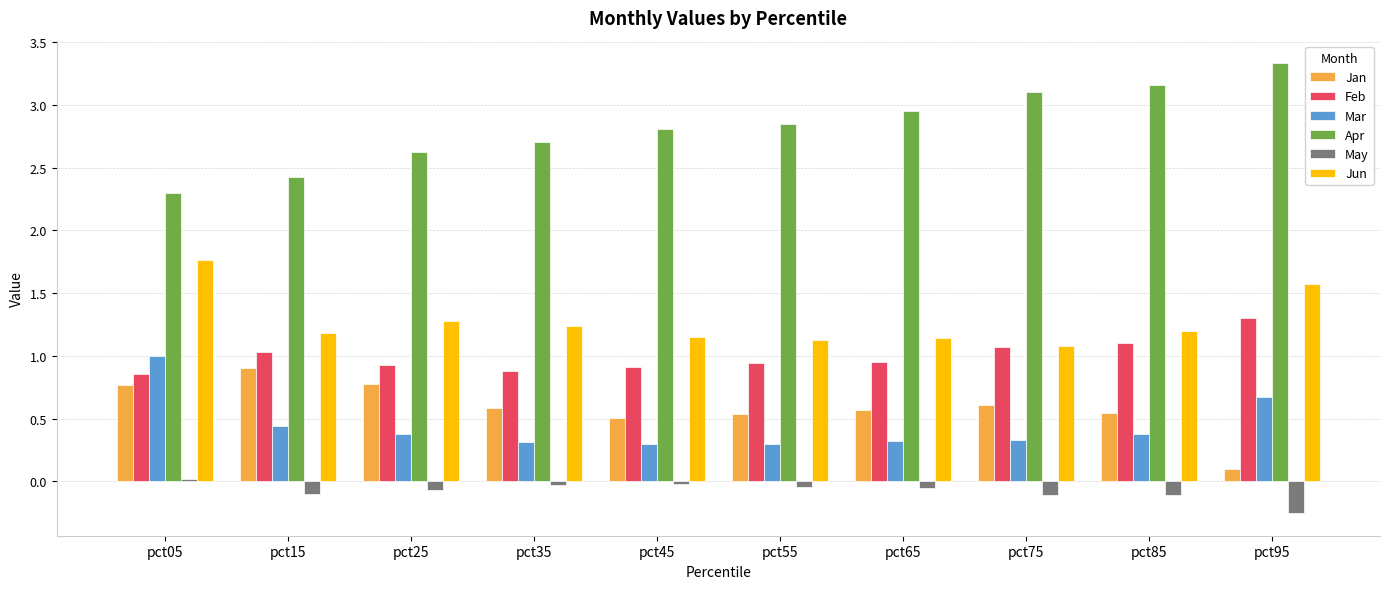

Read the Apr value at pct75.

3.1